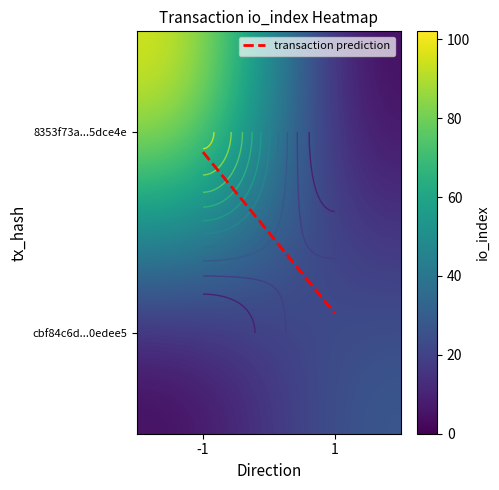

The transaction prediction series shows 0.1 at -1. True or false?

True